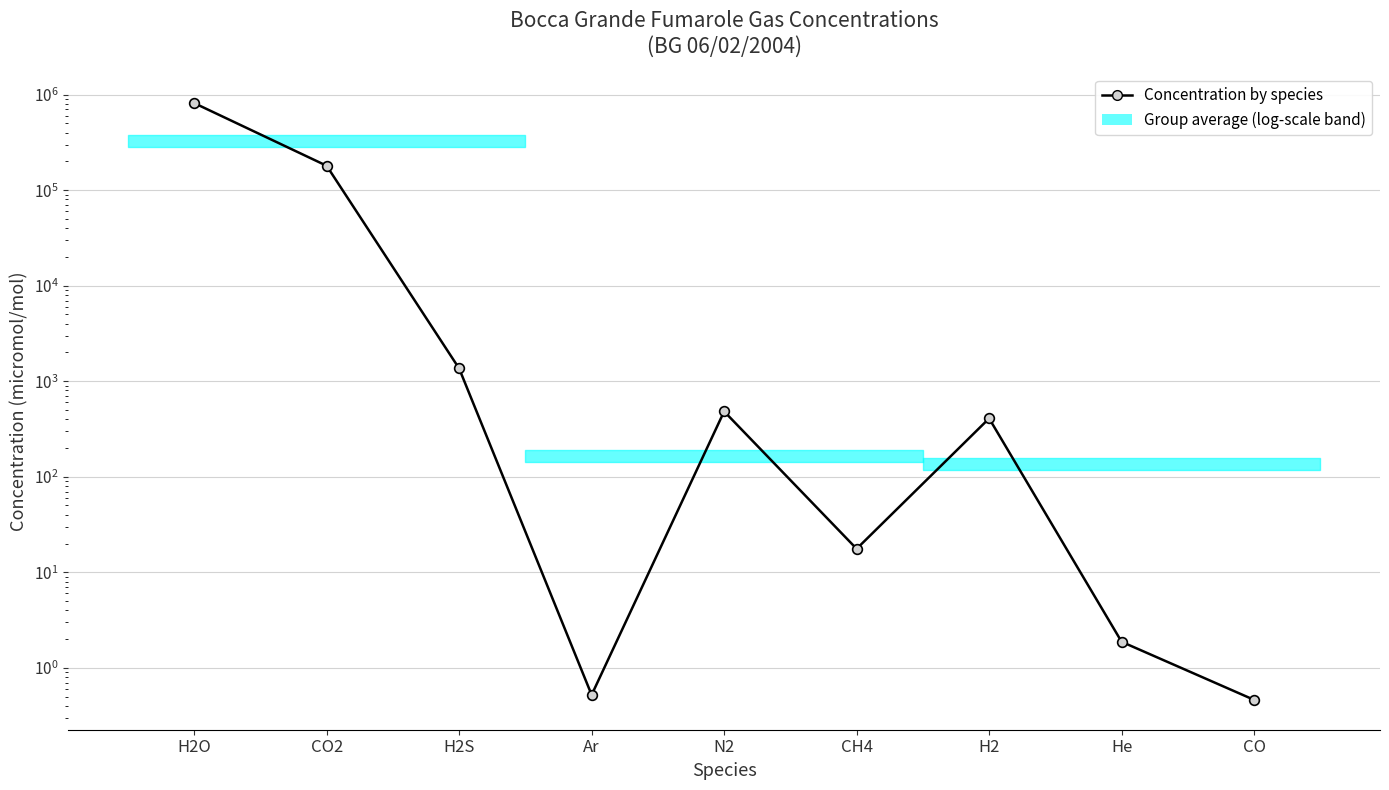

True or false: there are more than 0 points higher than both neighbors.

True